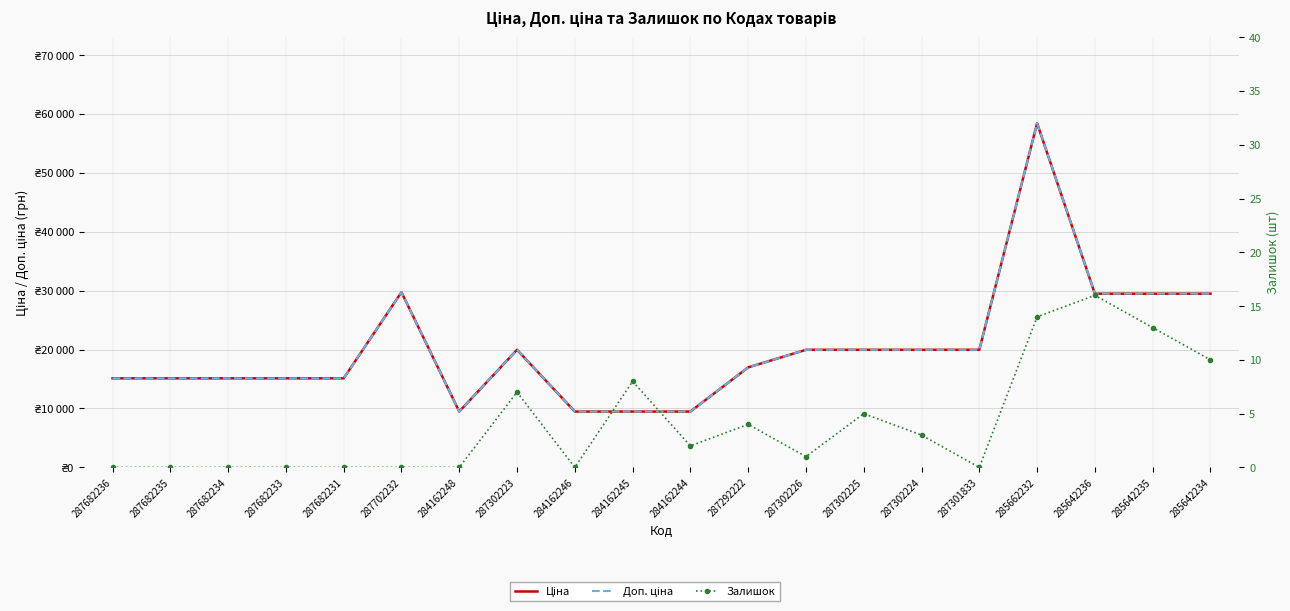

True or false: Ціна and Залишок cross at least once.

False